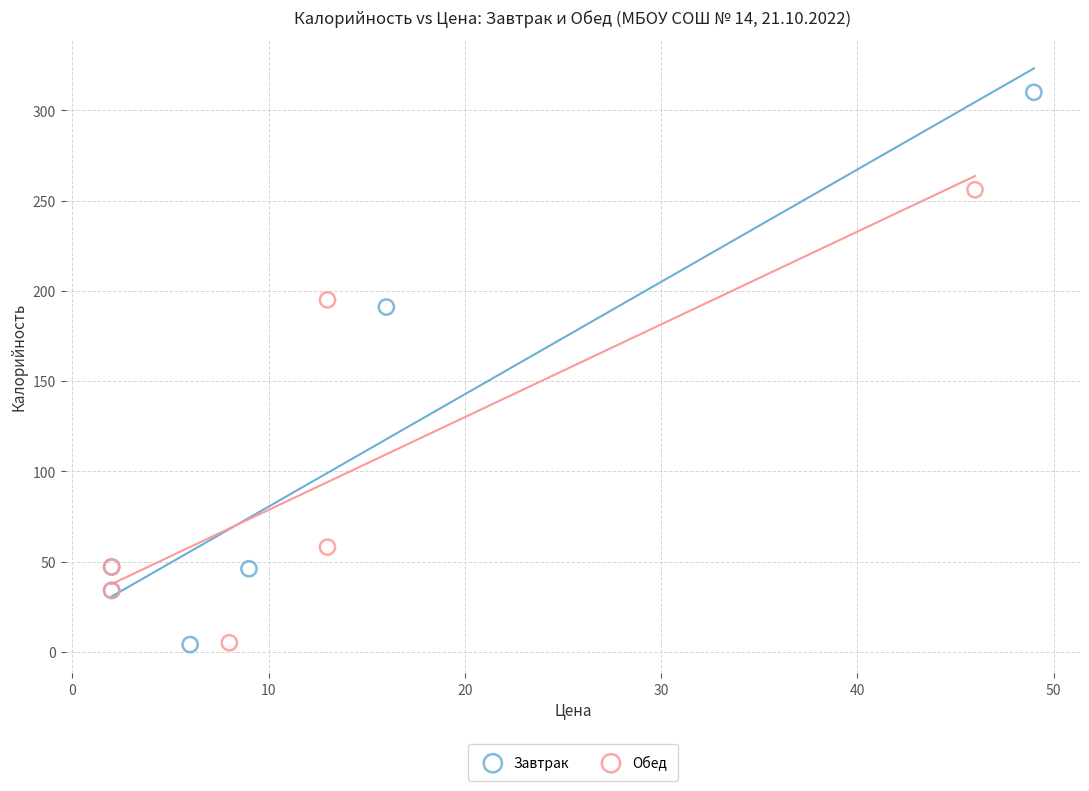

Which series contains the highest Y value?

Завтрак